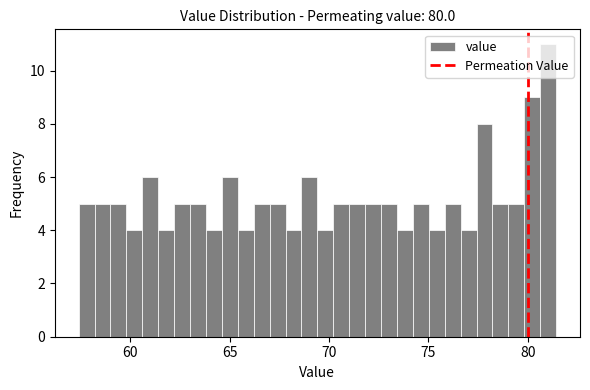

Around what value on the x-axis is the tallest bar? Give the approximate position of its centre, as read against the axis.

81.0